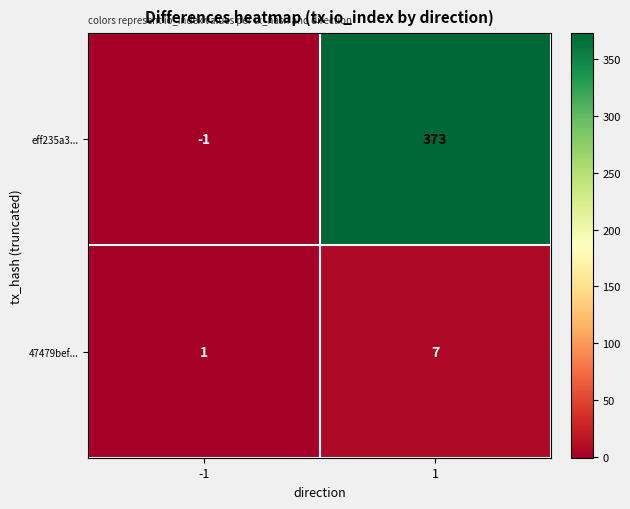

How many values in eff235a3... are above zero?

1